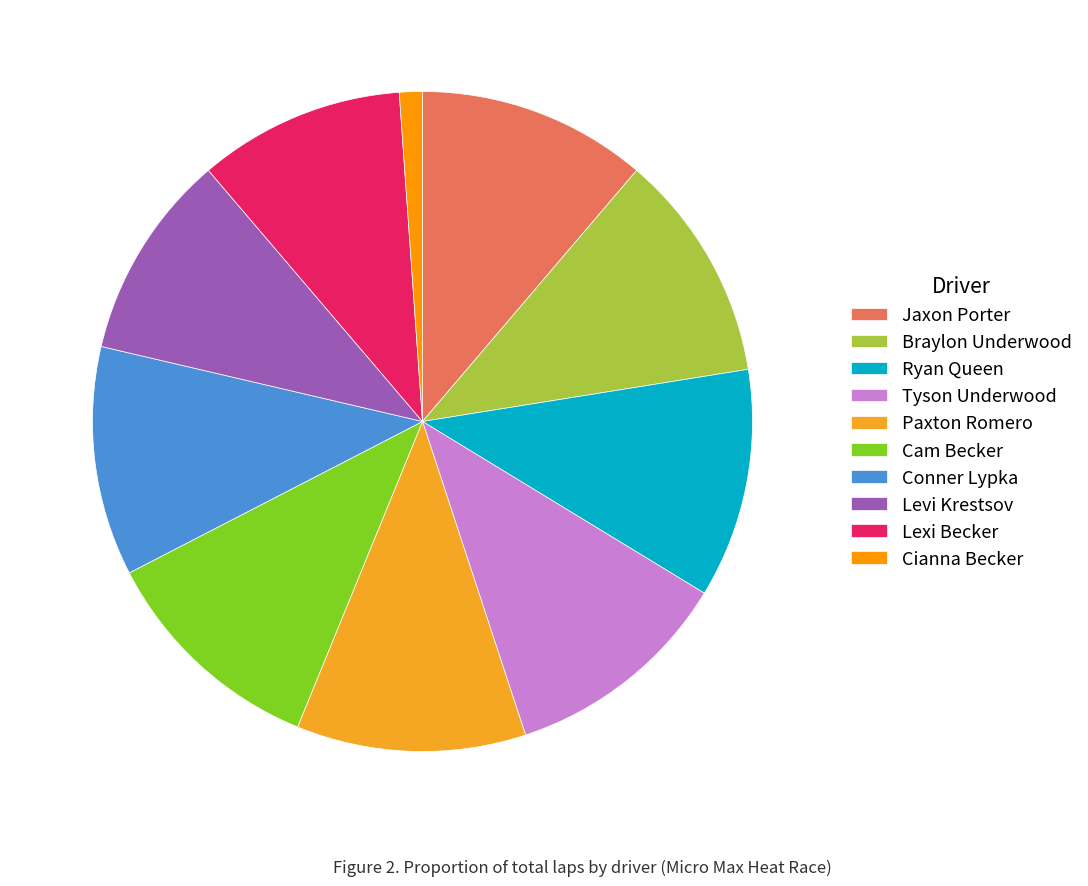

What percentage is NOT represented by Lexi Becker?

89.9%